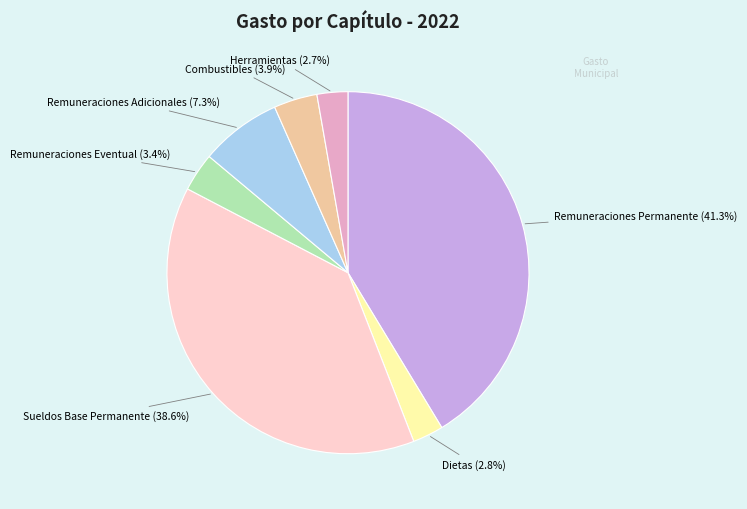

How many segments does this pie chart have?

7